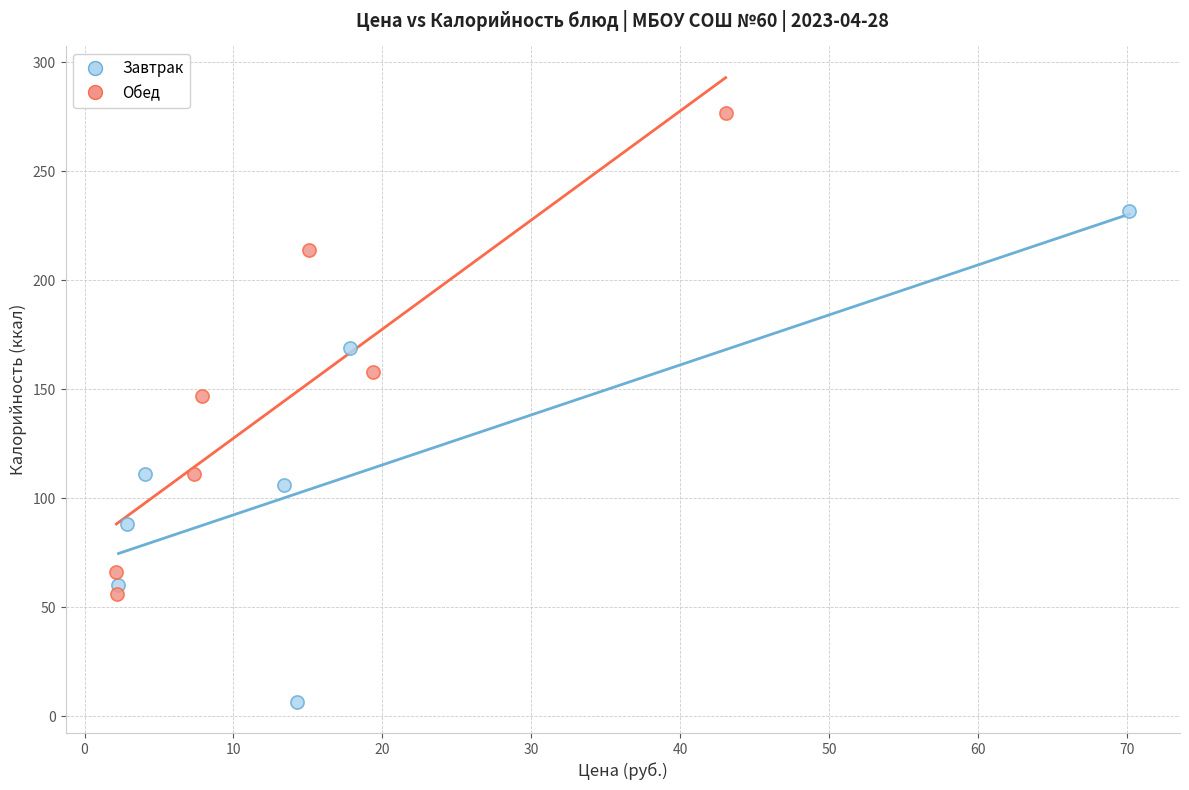

Which series contains the highest Y value?

Обед